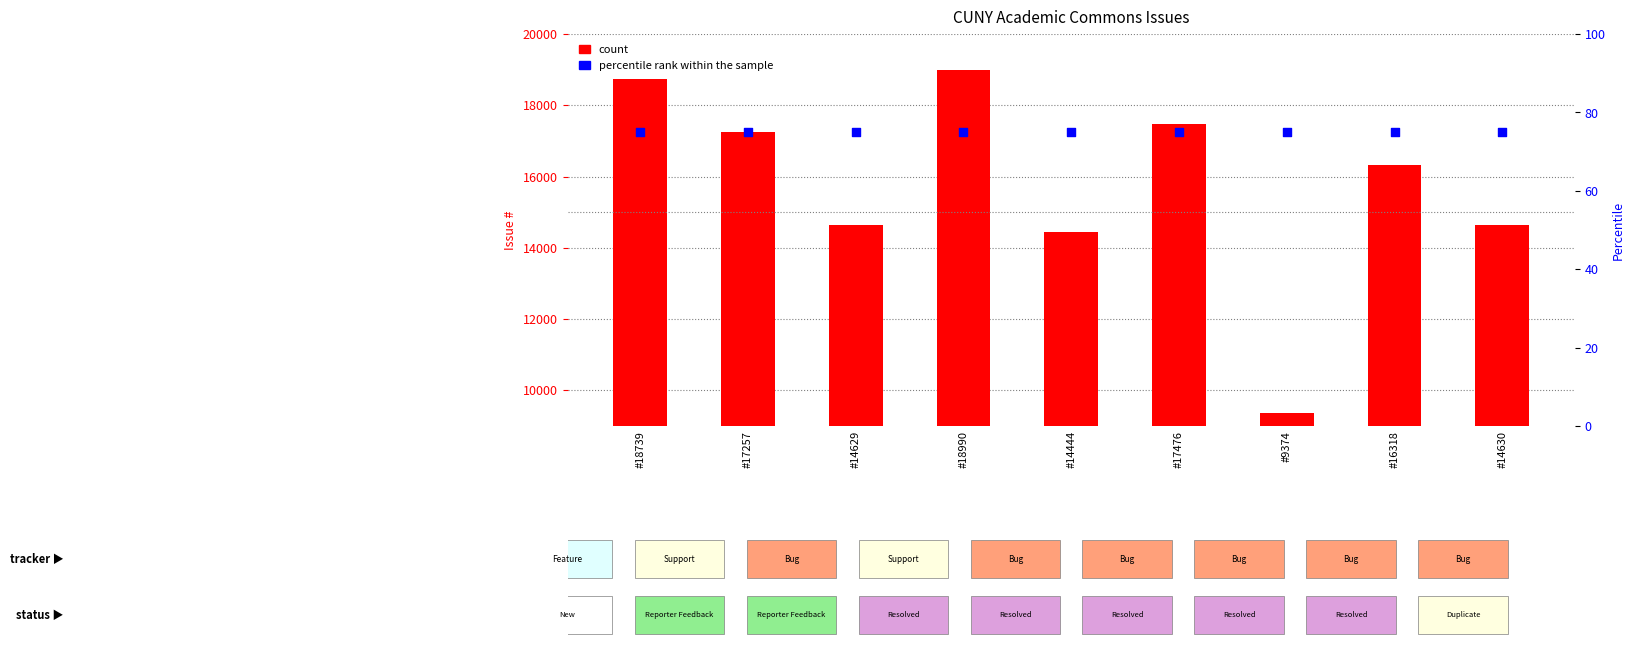

What is the total value across all series at #17476?

17551